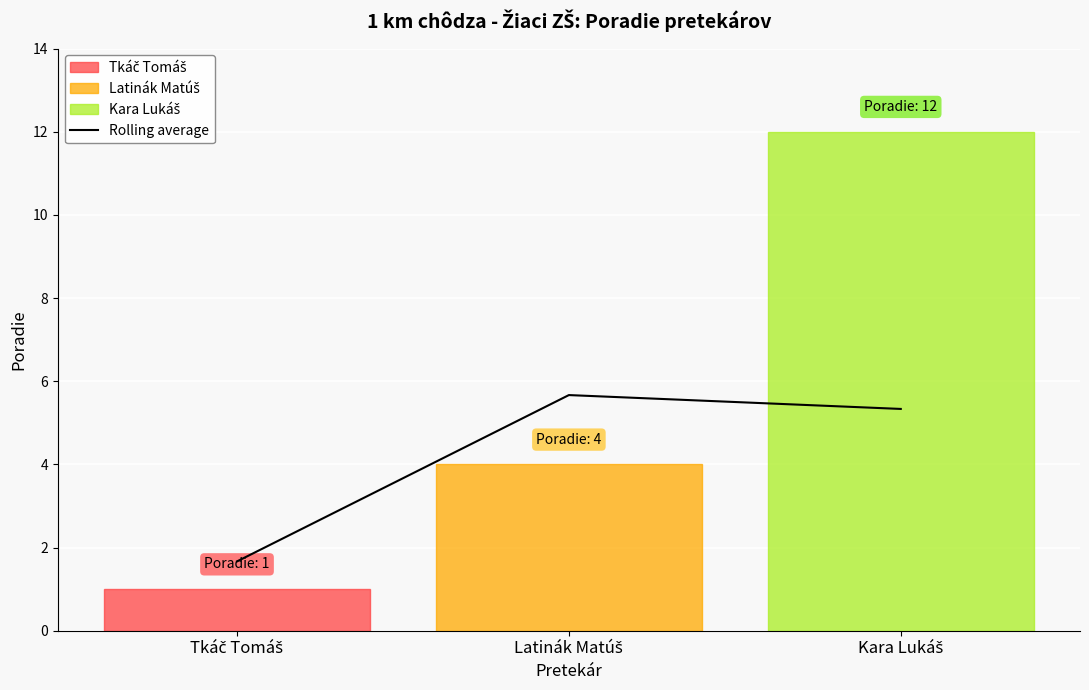

What is the minimum value shown in the chart?

1.7